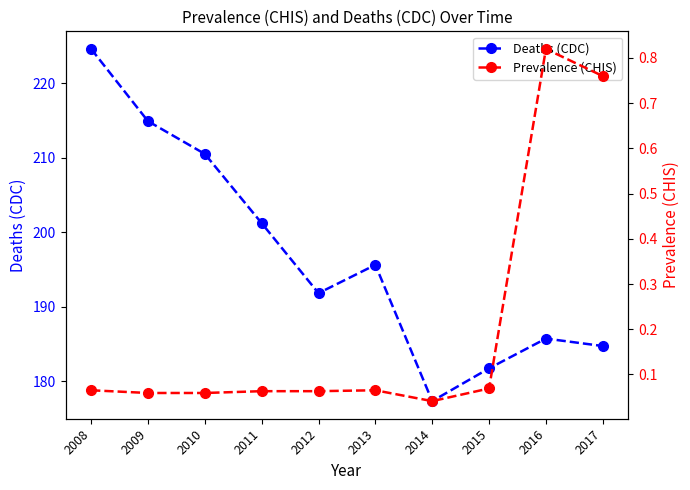

What is the value of the Deaths (CDC) point at the 3rd from the left?

210.5